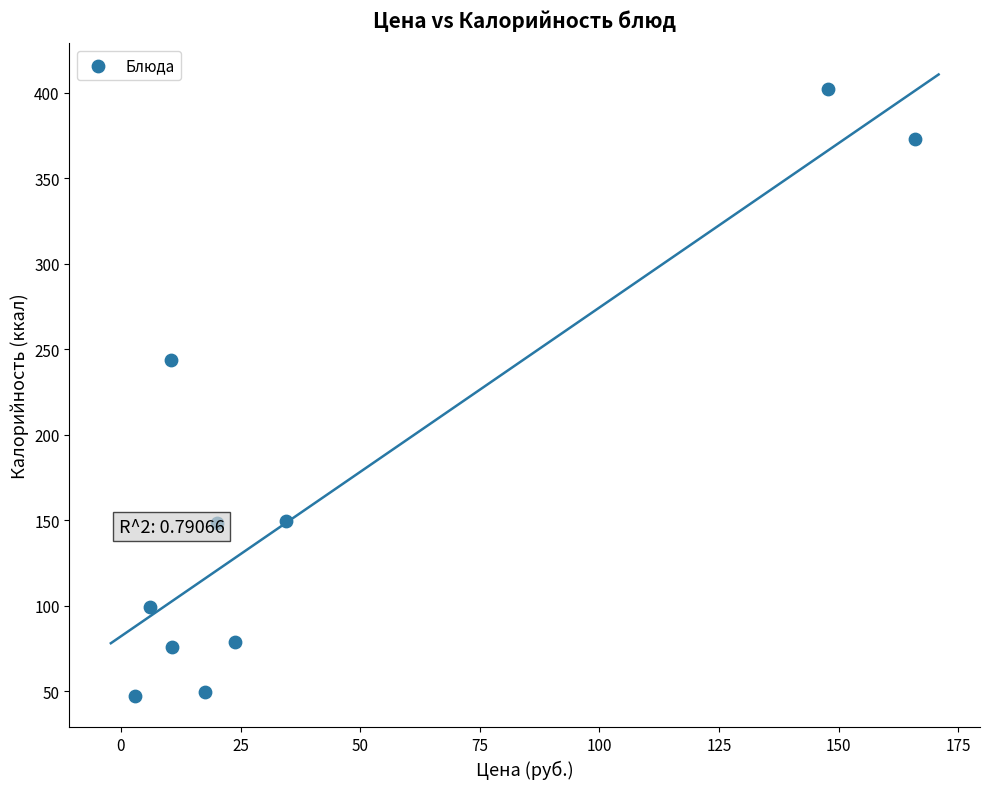

What is the average Y value?

166.7